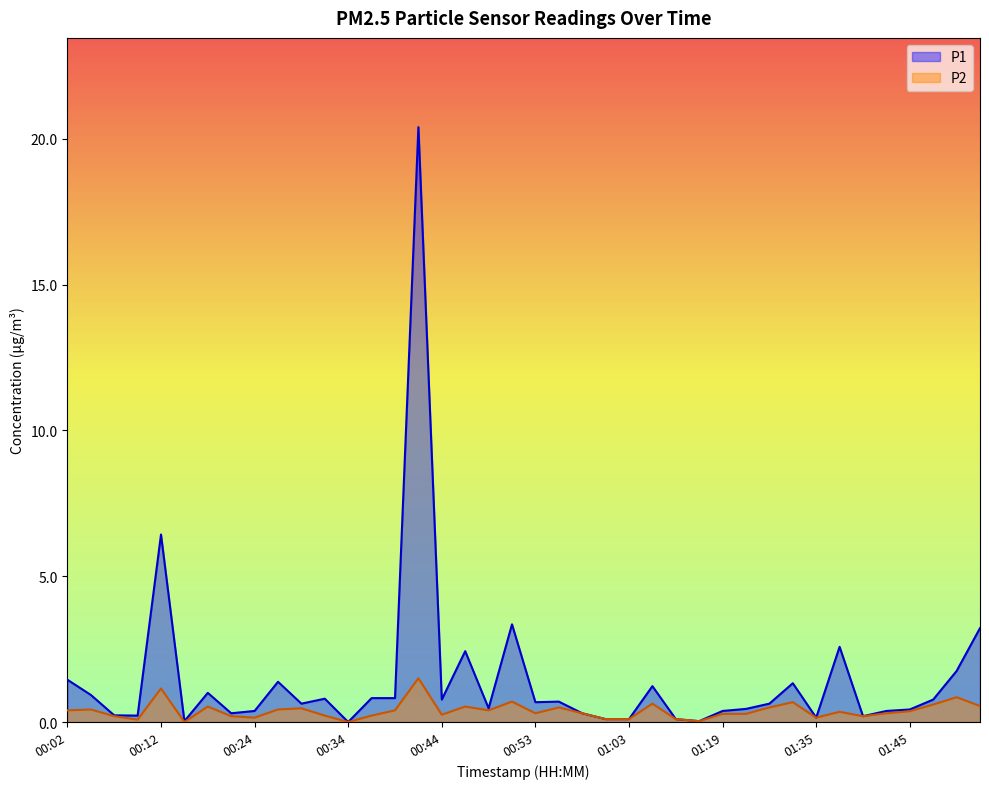

How many values in the P1 series exceed 0?

39